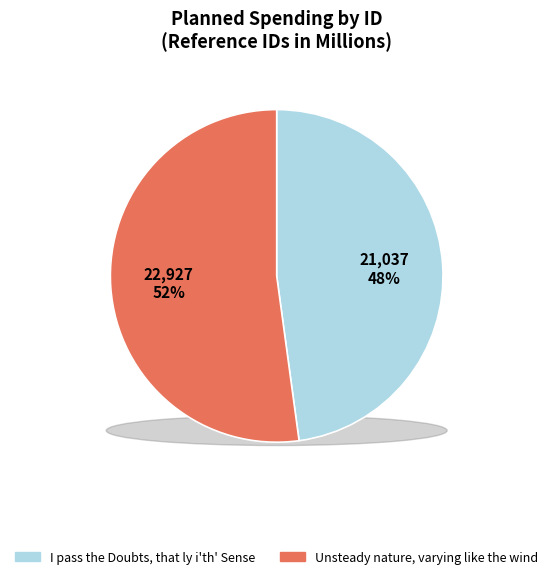

Which has a higher value, Unsteady nature, varying like the wind or I pass the Doubts, that ly i'th' Sense?

Unsteady nature, varying like the wind